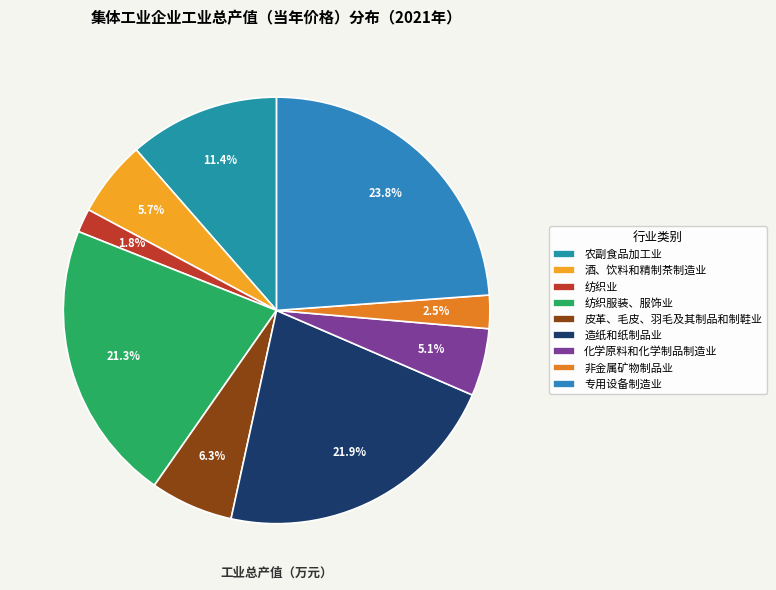

Rank the categories by value from highest to lowest.

专用设备制造业, 造纸和纸制品业, 纺织服装、服饰业, 农副食品加工业, 皮革、毛皮、羽毛及其制品和制鞋业, 酒、饮料和精制茶制造业, 化学原料和化学制品制造业, 非金属矿物制品业, 纺织业